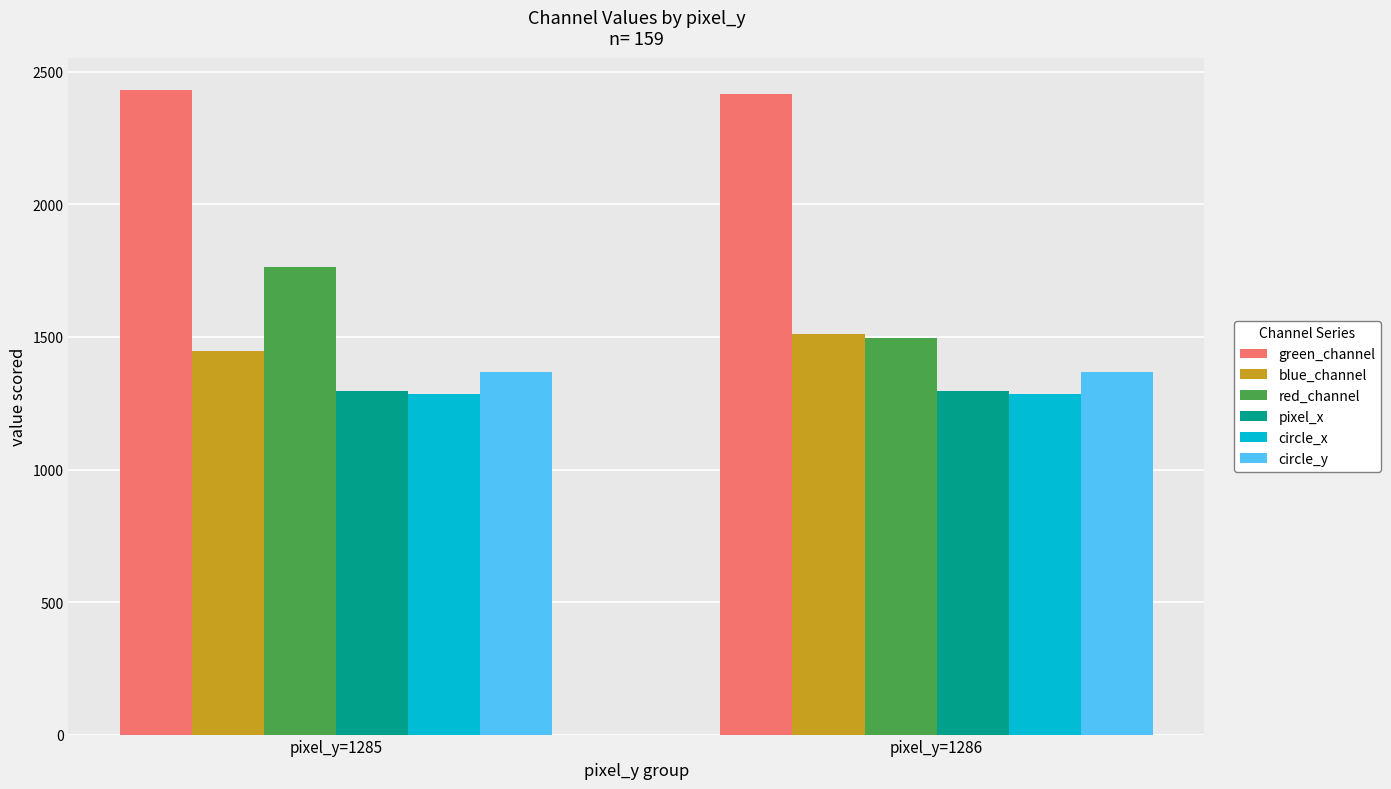

Count the number of data series in this chart.

6